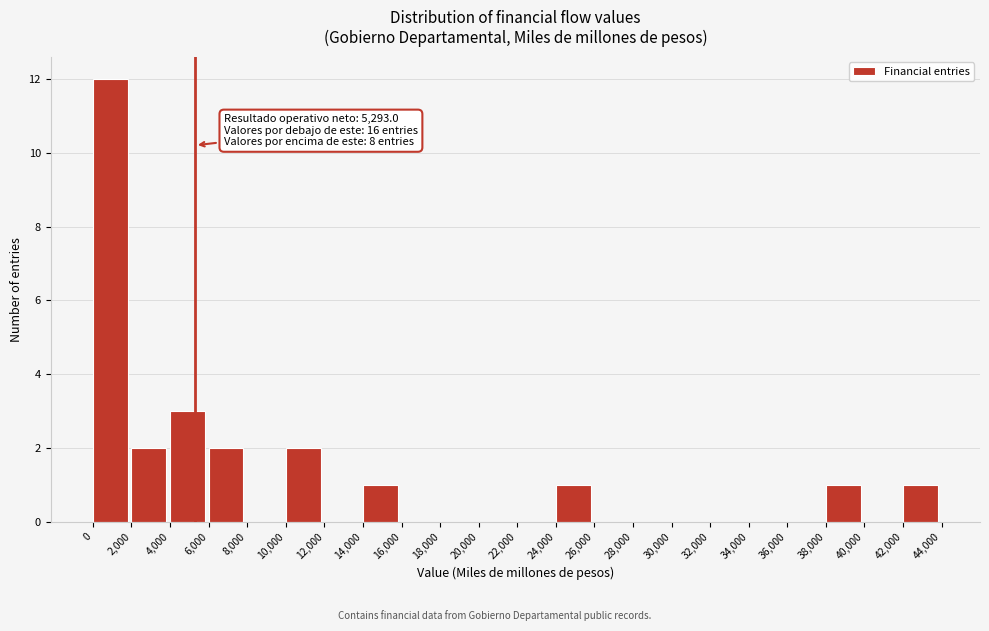

Which range on the x-axis has the tallest bar?

0 to 2,000